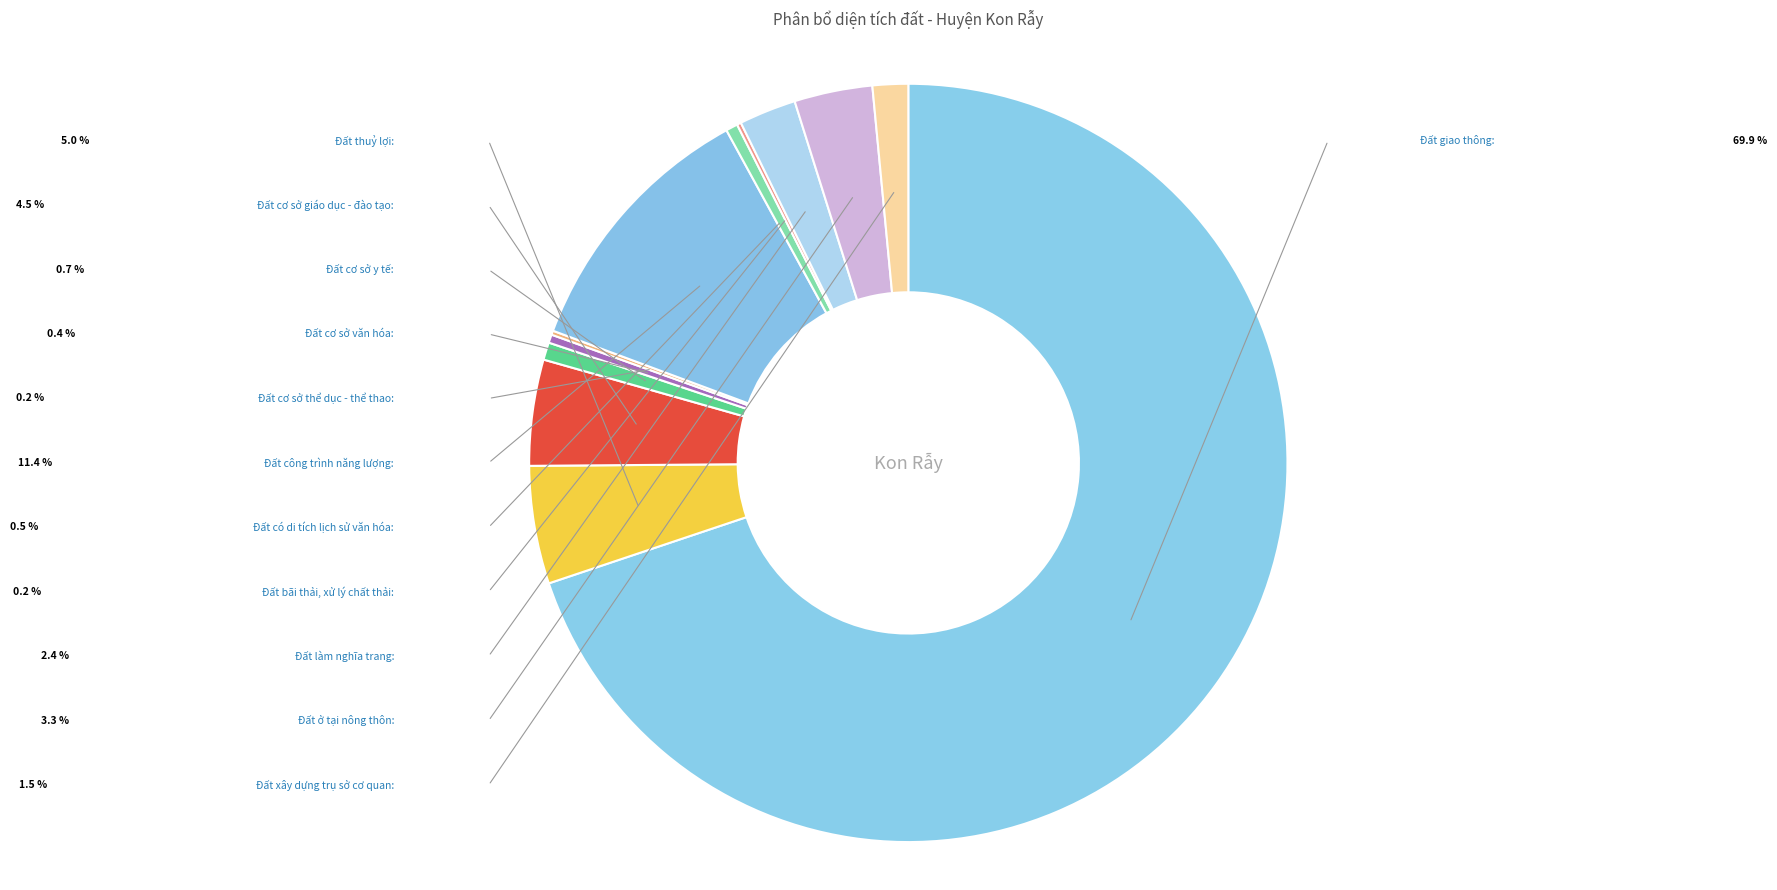

Which has a higher value, Đất có di tích lịch sử văn hóa or Đất công trình năng lượng?

Đất công trình năng lượng